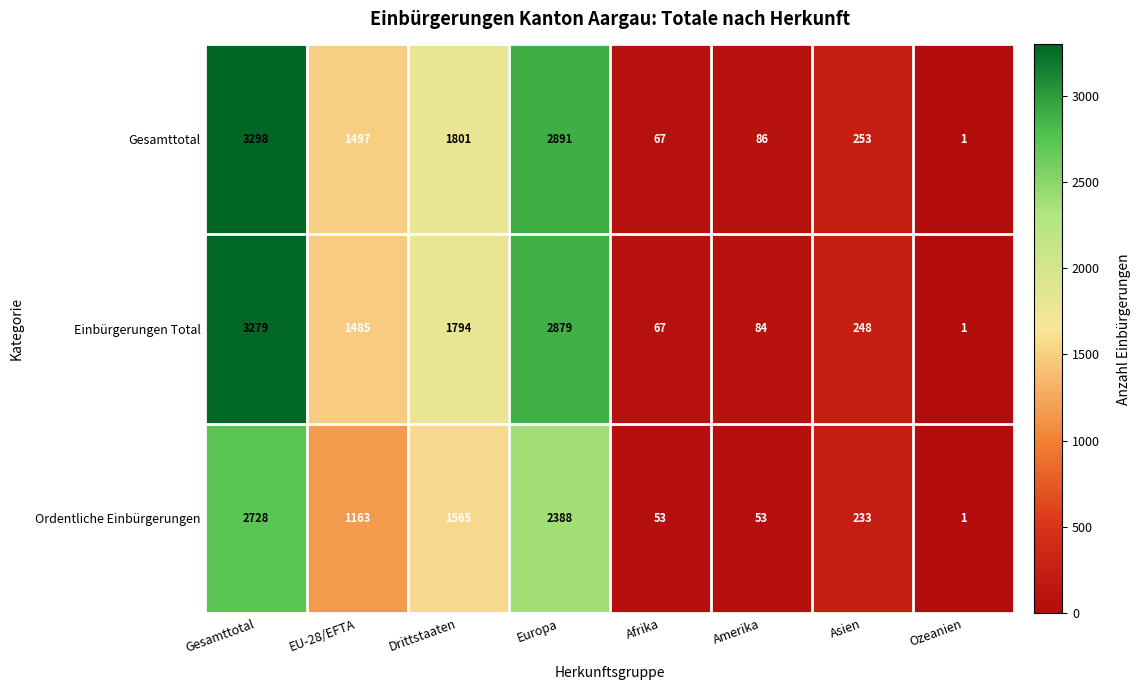

Between Gesamttotal and Ozeanien, which series saw the biggest shift?

Gesamttotal